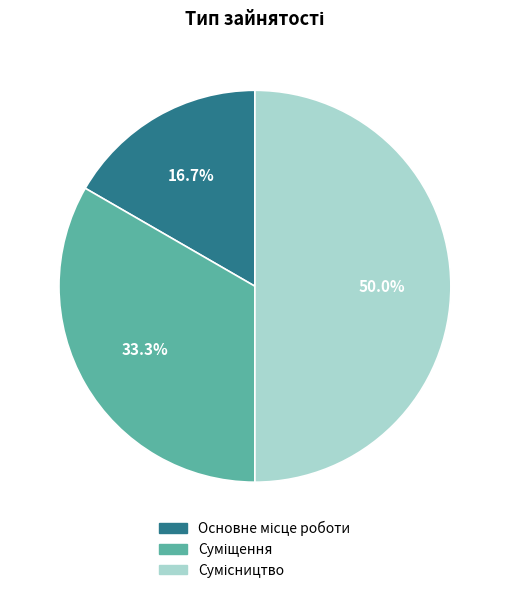

What is the change in value from Основне місце роботи to Суміщення?

+1